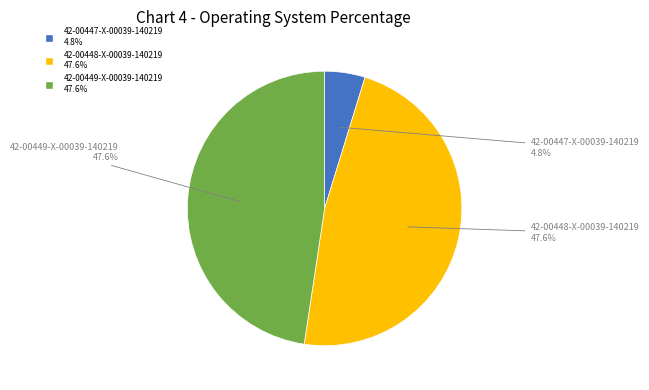

To the nearest percent, what is the combined percentage of 42-00449-X-00039-140219 and 42-00448-X-00039-140219?

95%